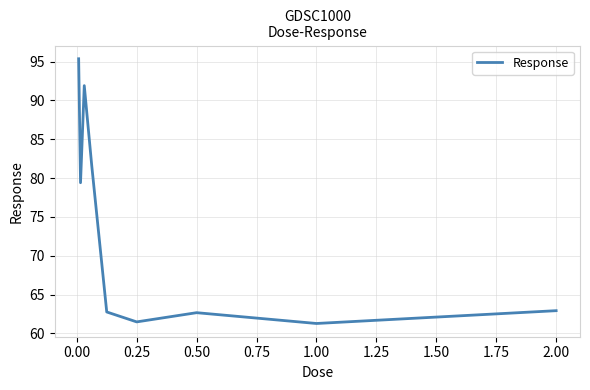

What is the difference between the maximum and minimum values?

34.1